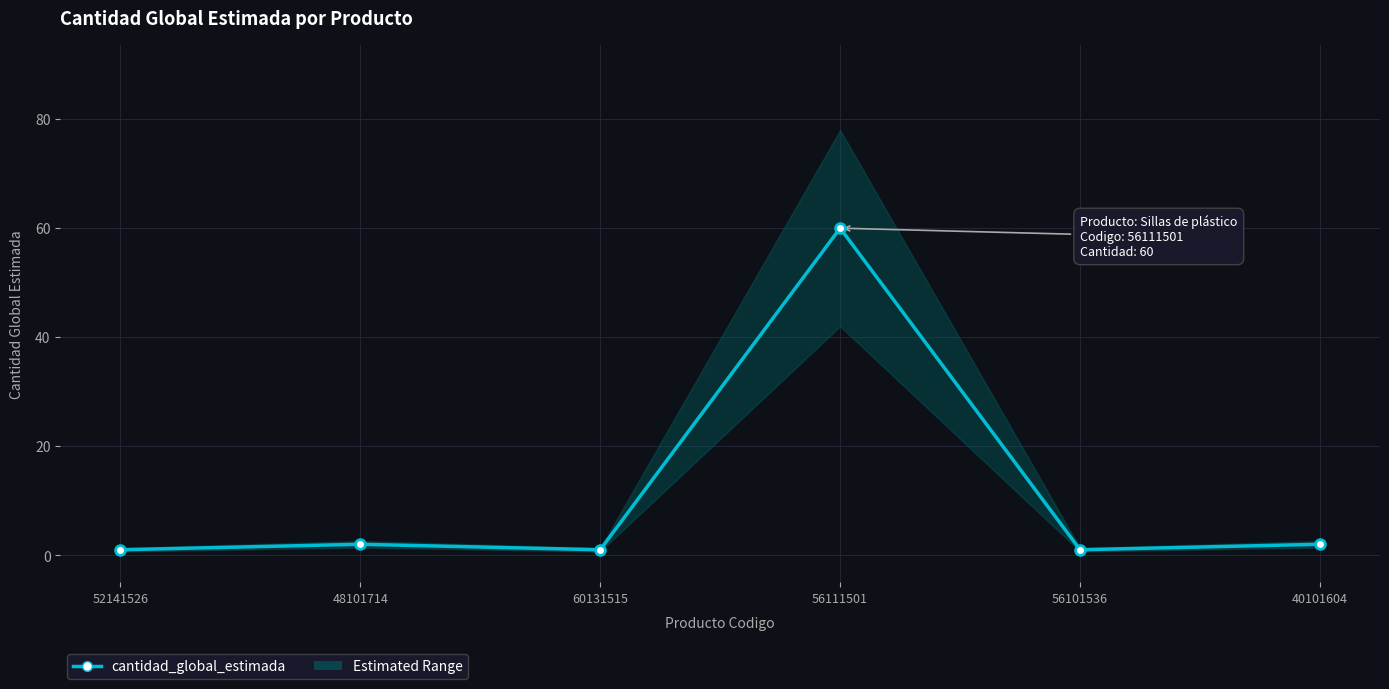

What position from the left is 40101604?

6